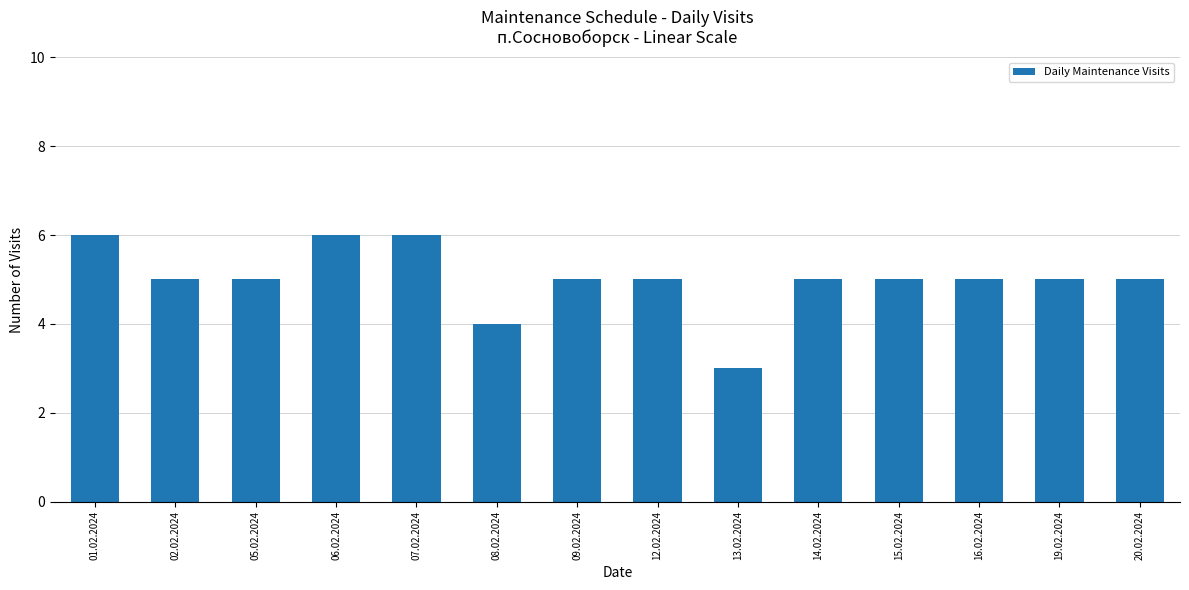

Reading left to right, what are all the values shown in this chart?

01.02.2024=6	02.02.2024=5	05.02.2024=5	06.02.2024=6	07.02.2024=6	08.02.2024=4	09.02.2024=5	12.02.2024=5	13.02.2024=3	14.02.2024=5	15.02.2024=5	16.02.2024=5	19.02.2024=5	20.02.2024=5